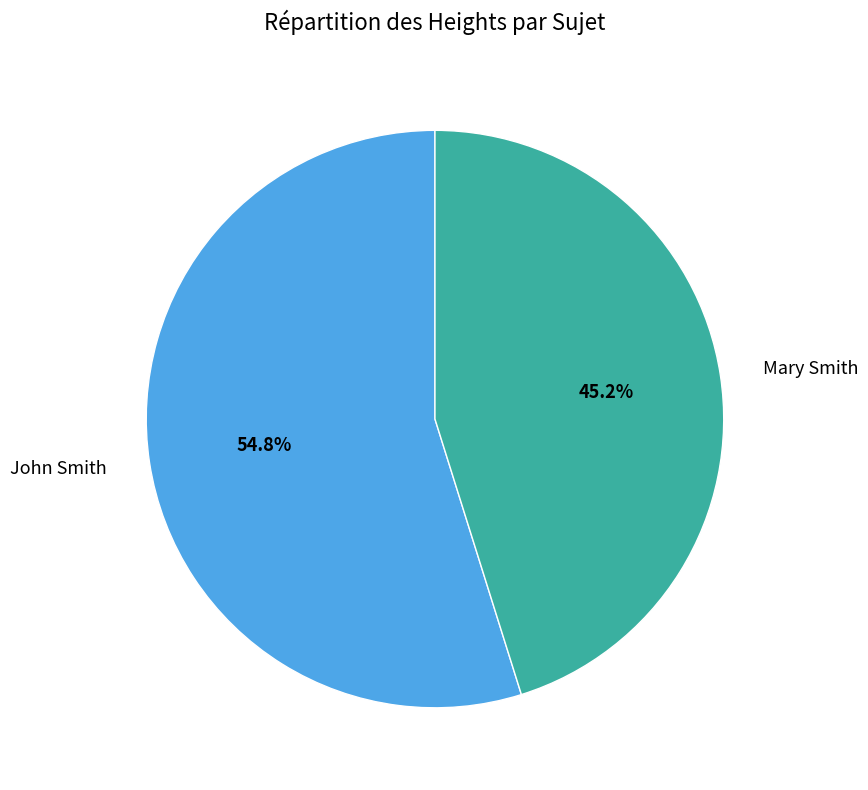

What is the majority slice?

John Smith